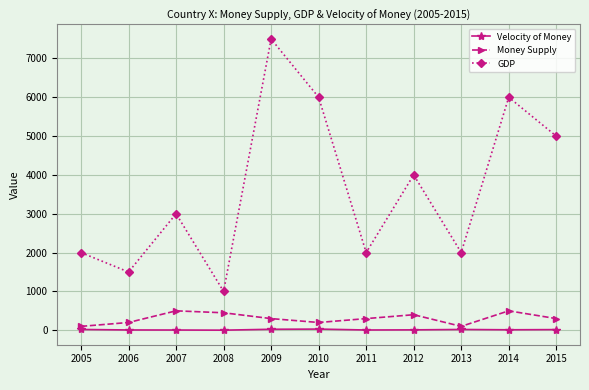

List the series in order of their peak value, highest first.

GDP, Money Supply, Velocity of Money